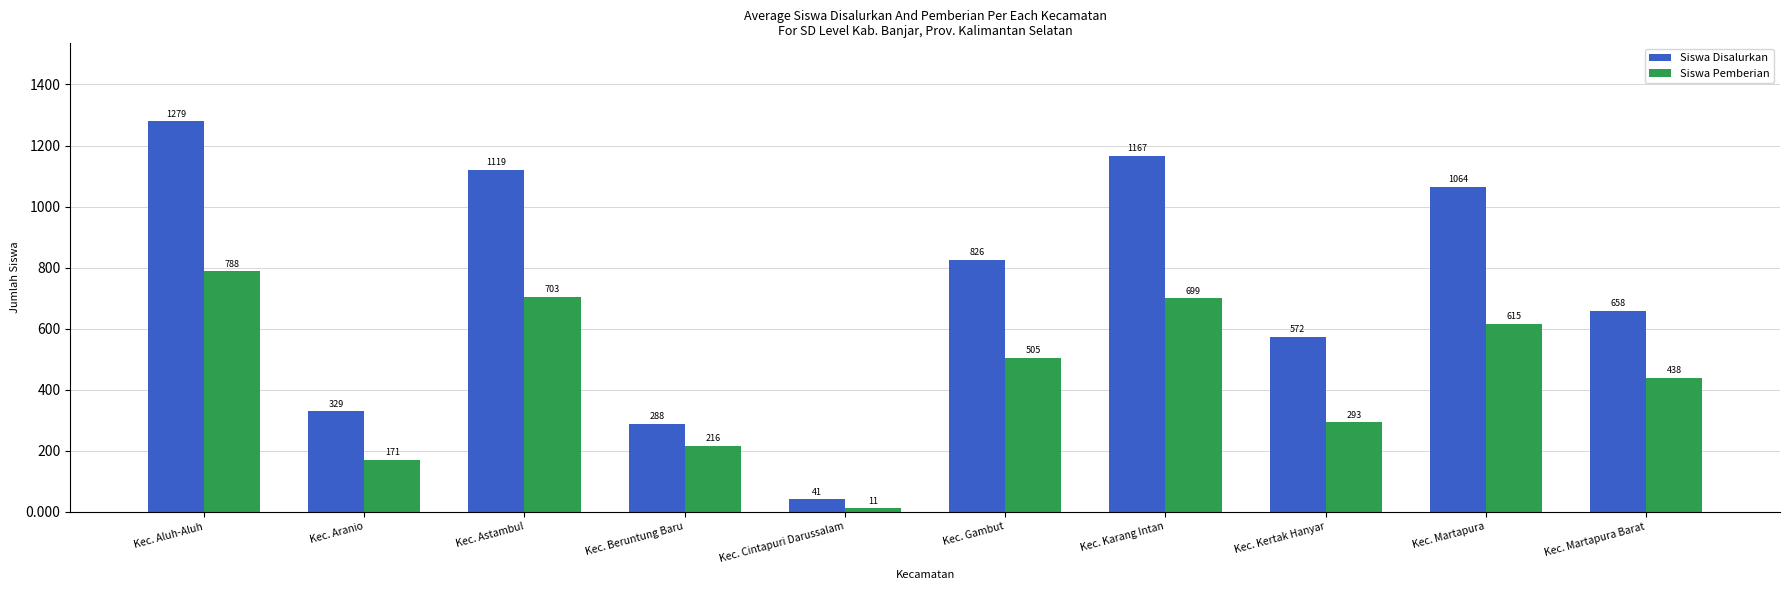

How many groups of bars are there?

10